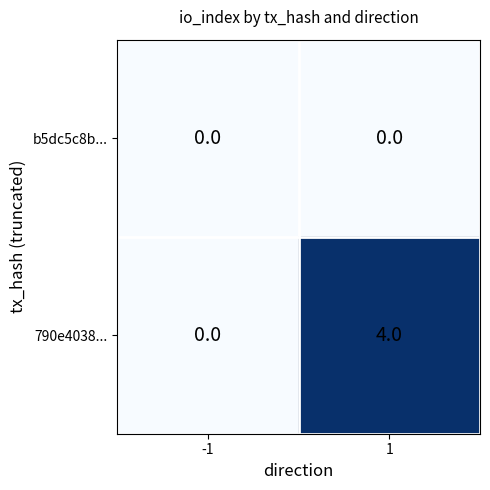

Which series has the largest range (max minus min)?

790e4038...